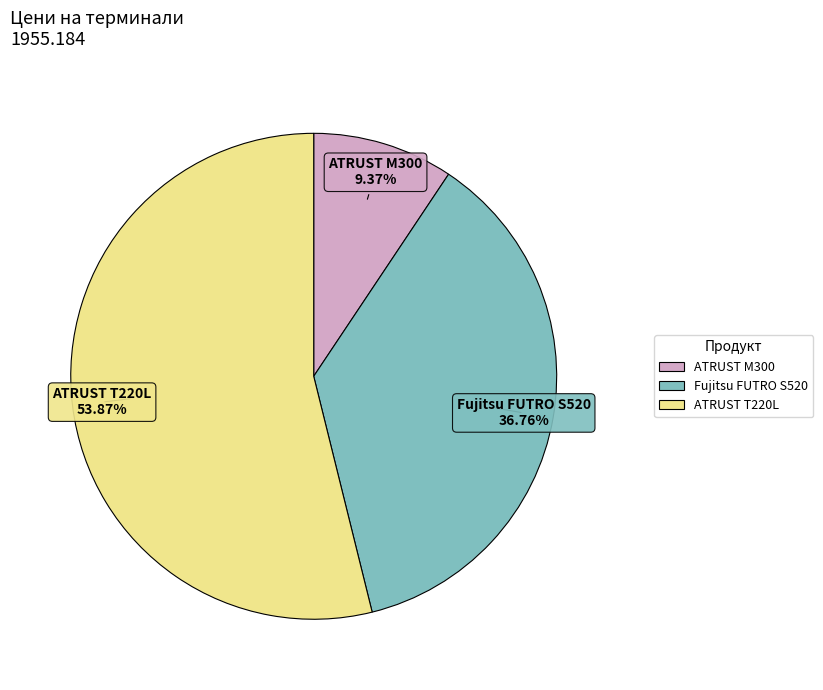

Is there any slice that represents more than half of the pie?

Yes